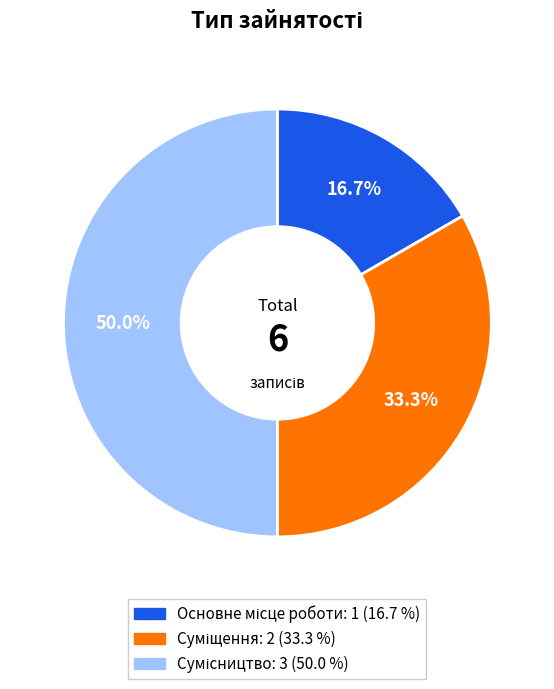

How many segments does this pie chart have?

3